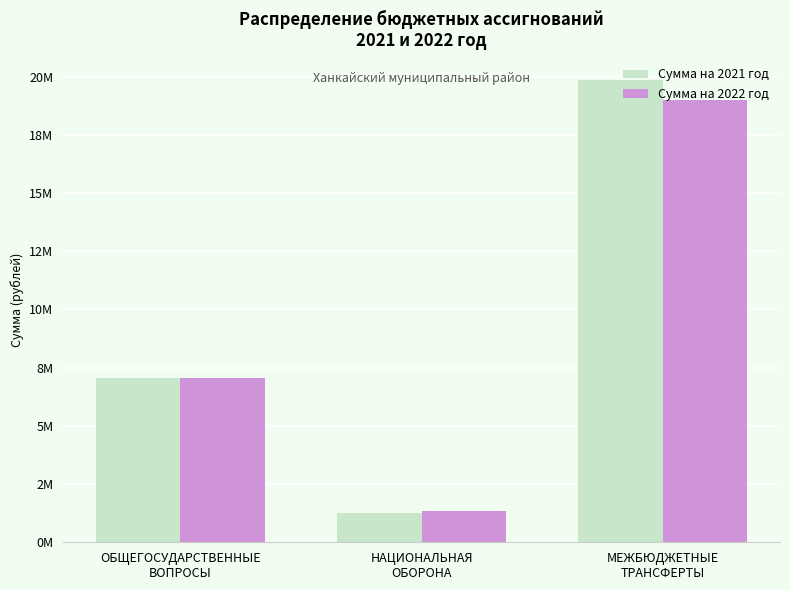

At how many categories does at least one series exceed 1397945?

2